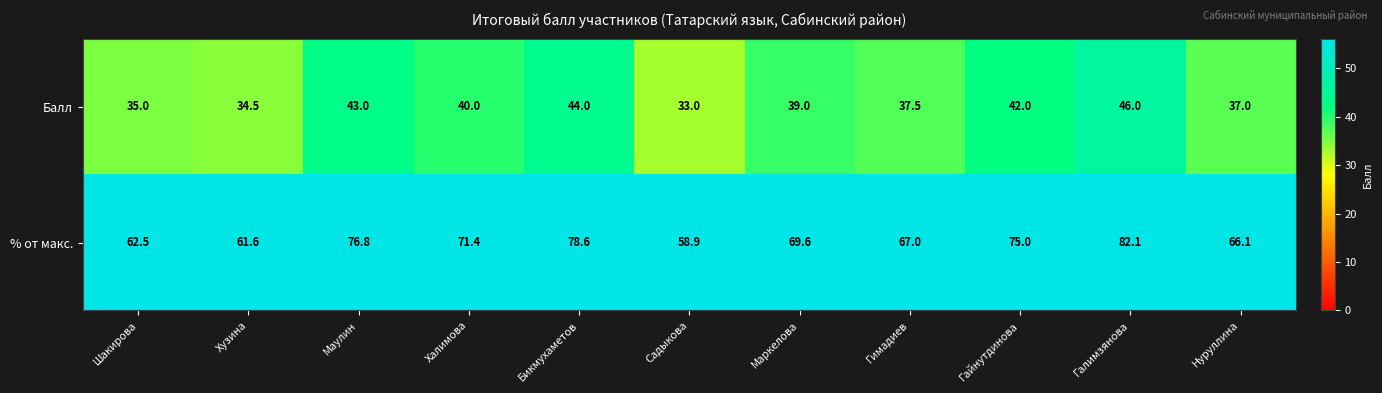

Rank the series at Галимзянова from lowest to highest value.

Балл, % от макс.